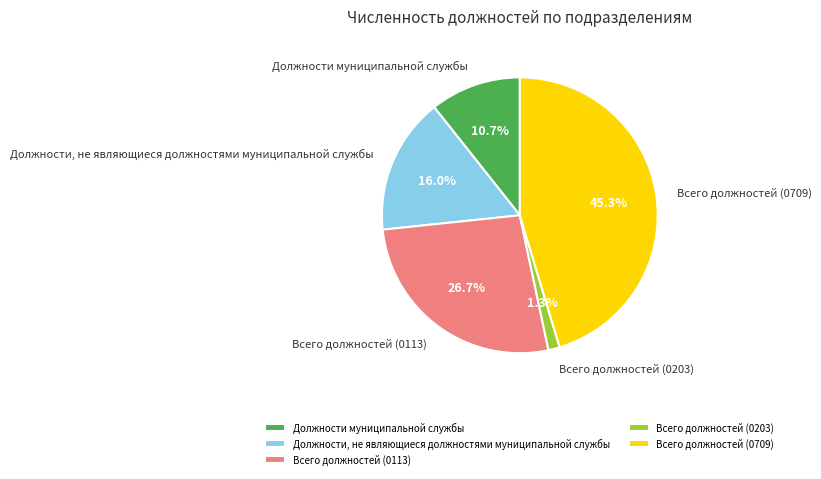

Rank the categories by value from highest to lowest.

Всего должностей (0709), Всего должностей (0113), Должности, не являющиеся должностями муниципальной службы, Должности муниципальной службы, Всего должностей (0203)